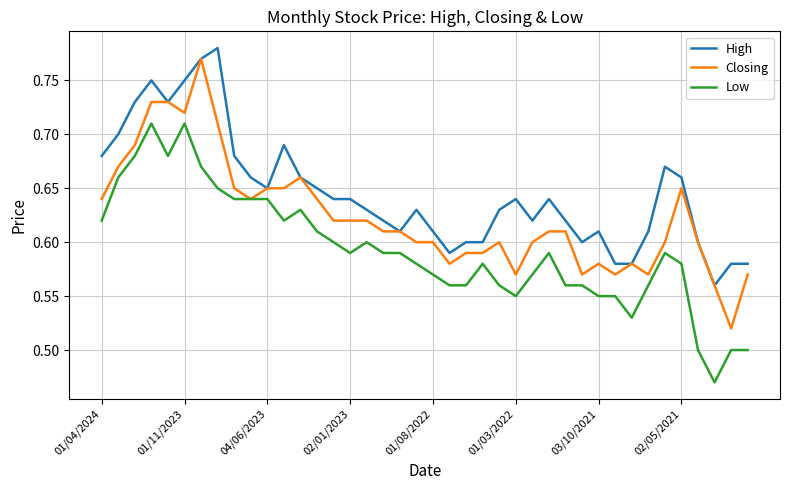

Which series has the largest total across all categories?

High